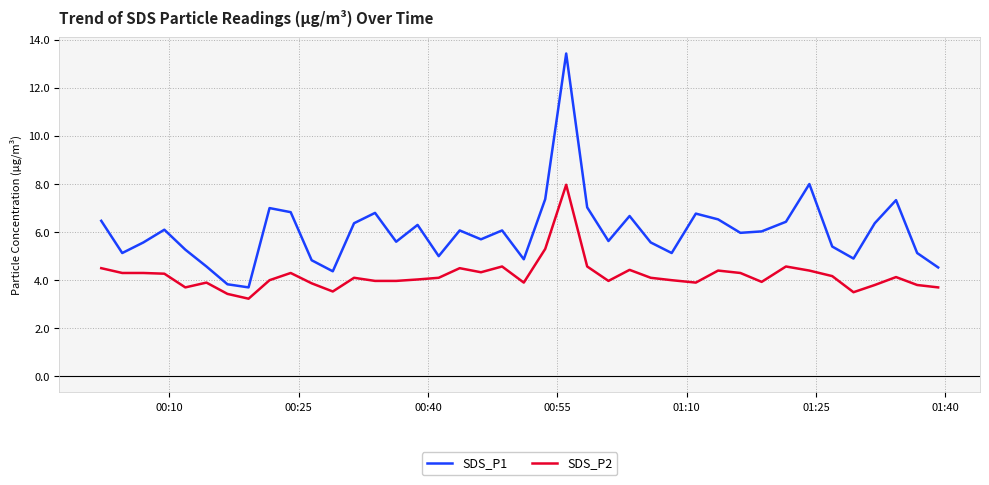

True or false: SDS_P2 and SDS_P1 cross at least once.

False